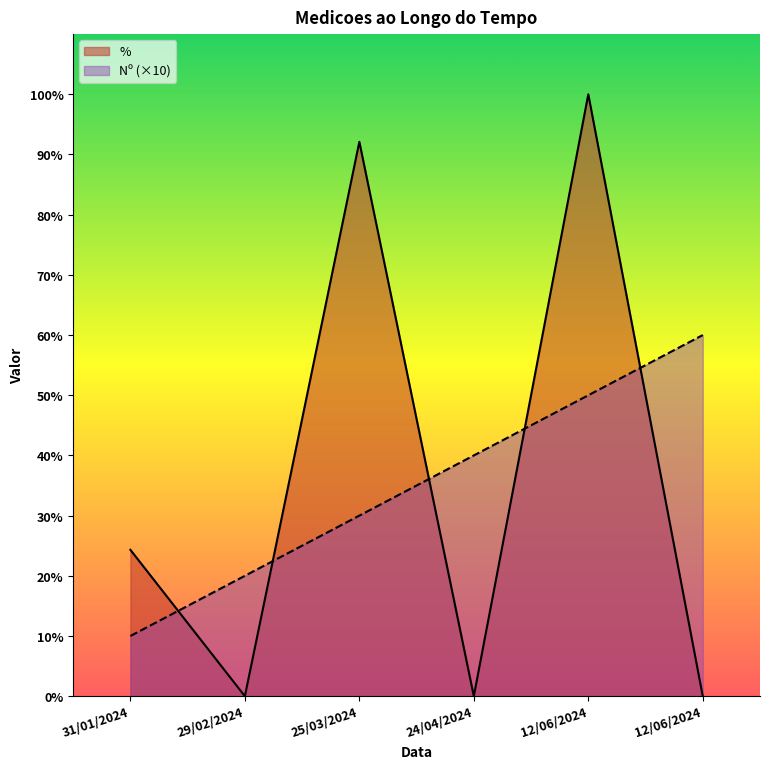

Reading right to left, list all the values displayed in this chart.

Numero: 12/06/2024=60.0	12/06/2024=50.0	24/04/2024=40.0	25/03/2024=30.0	29/02/2024=20.0	31/01/2024=10.0
Percentual: 12/06/2024=0.0	12/06/2024=100.0	24/04/2024=0.0	25/03/2024=92.1	29/02/2024=0.0	31/01/2024=24.3